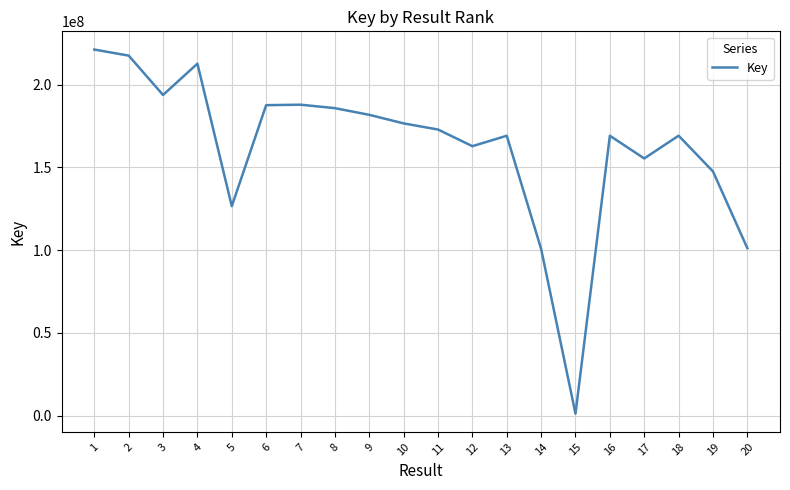

Where is the first local maximum?

4